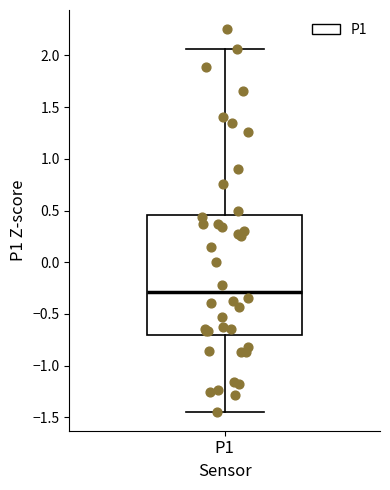

Transcribe this box plot: give where the median line is, the range the box spans, and where the two whiskers end, as read against the y-axis. The values are not printed on the chart, so give them approximately, as read against the axis.

median -0.30, box -0.70 to 0.45, whiskers -1.45 to 2.05